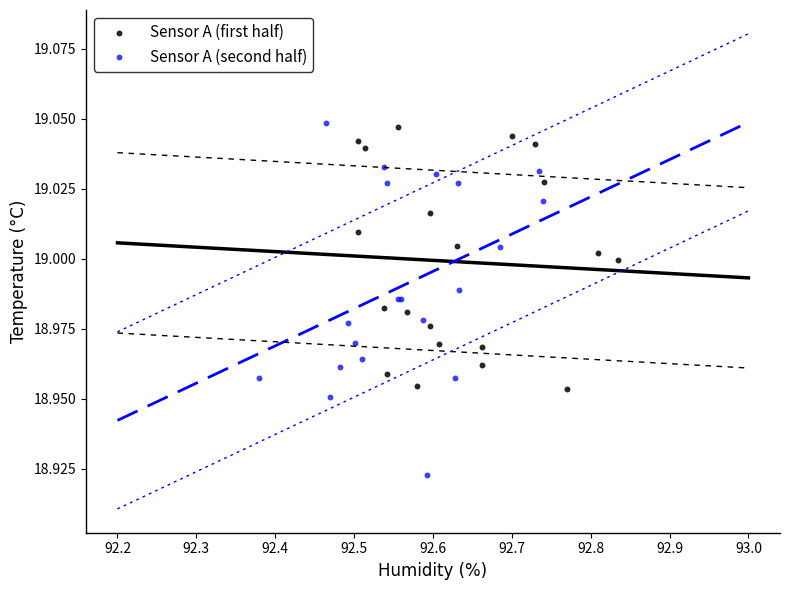

Which series contains the lowest Y value?

Sensor A (second half)